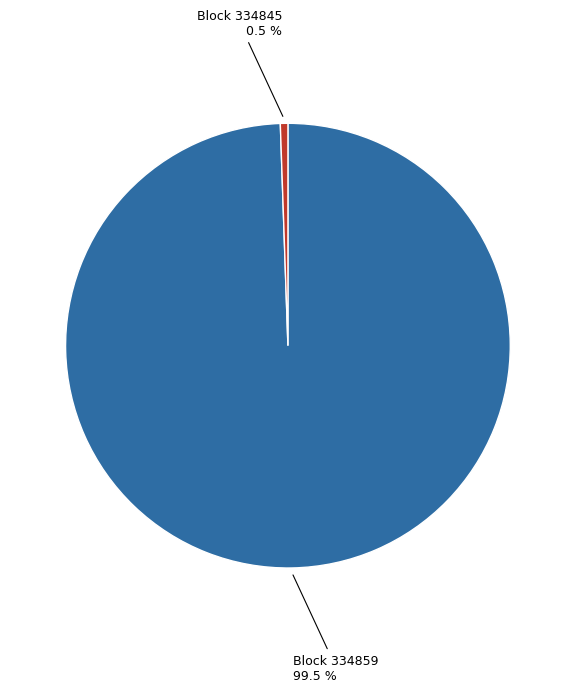

To the nearest percent, what is the difference between the largest and smallest slice percentages?

99%